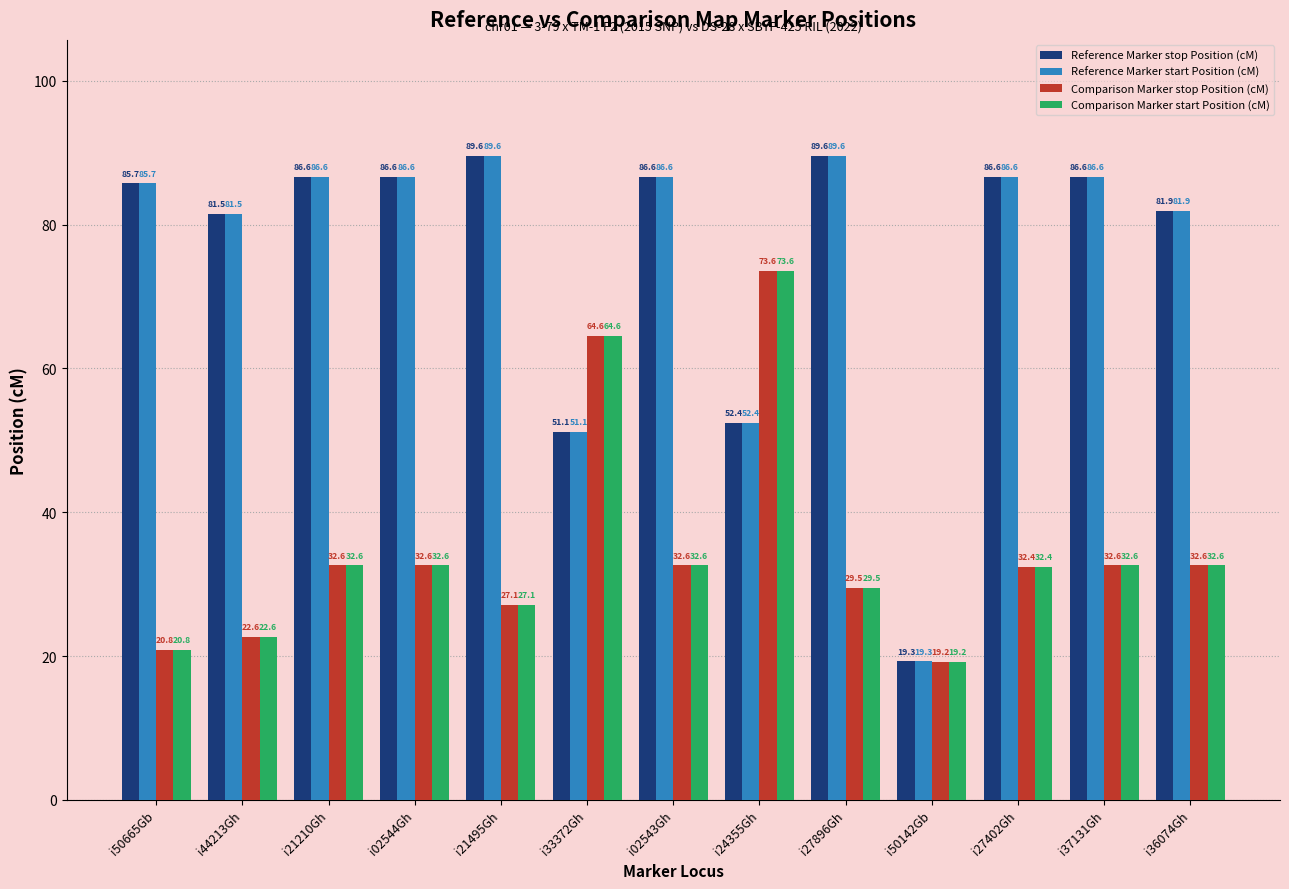

What is the difference between the maximum and second lowest values in the Reference Marker start Position (cM) series?

38.4